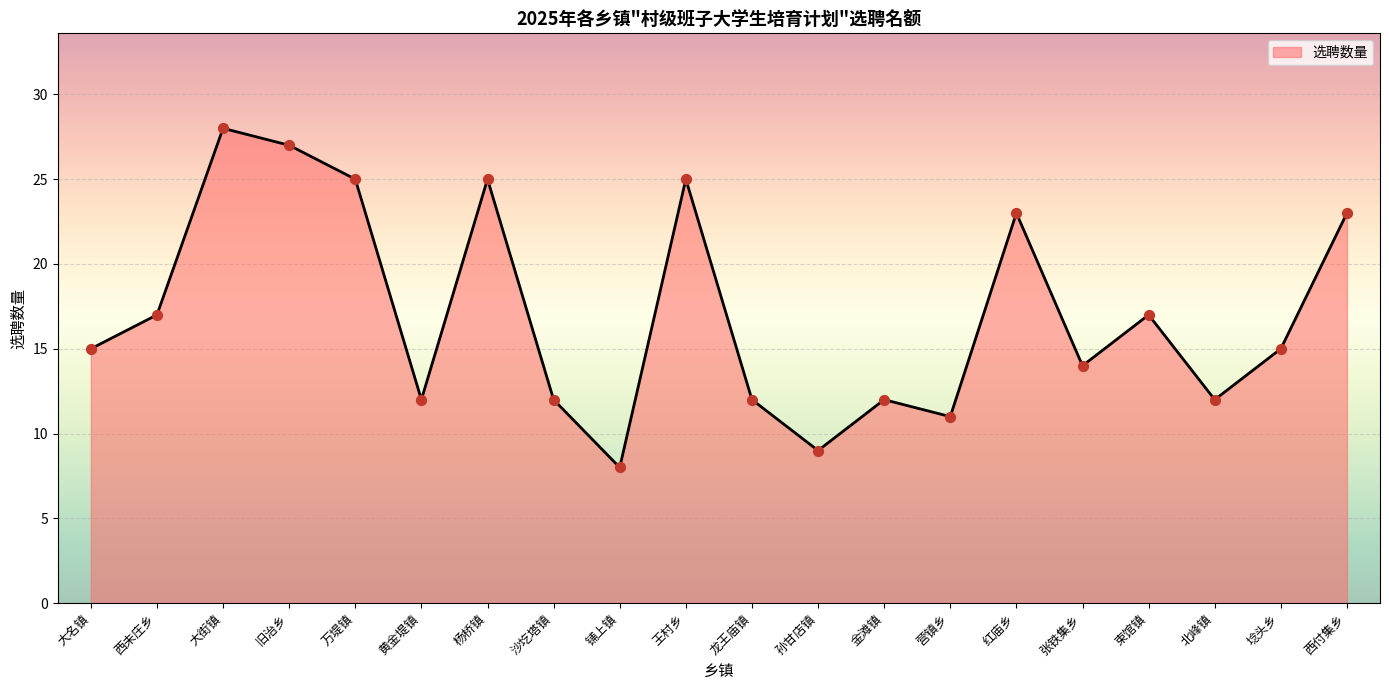

Approximately how many times larger is the value at 孙甘店镇 compared to 营镇乡?

0.8